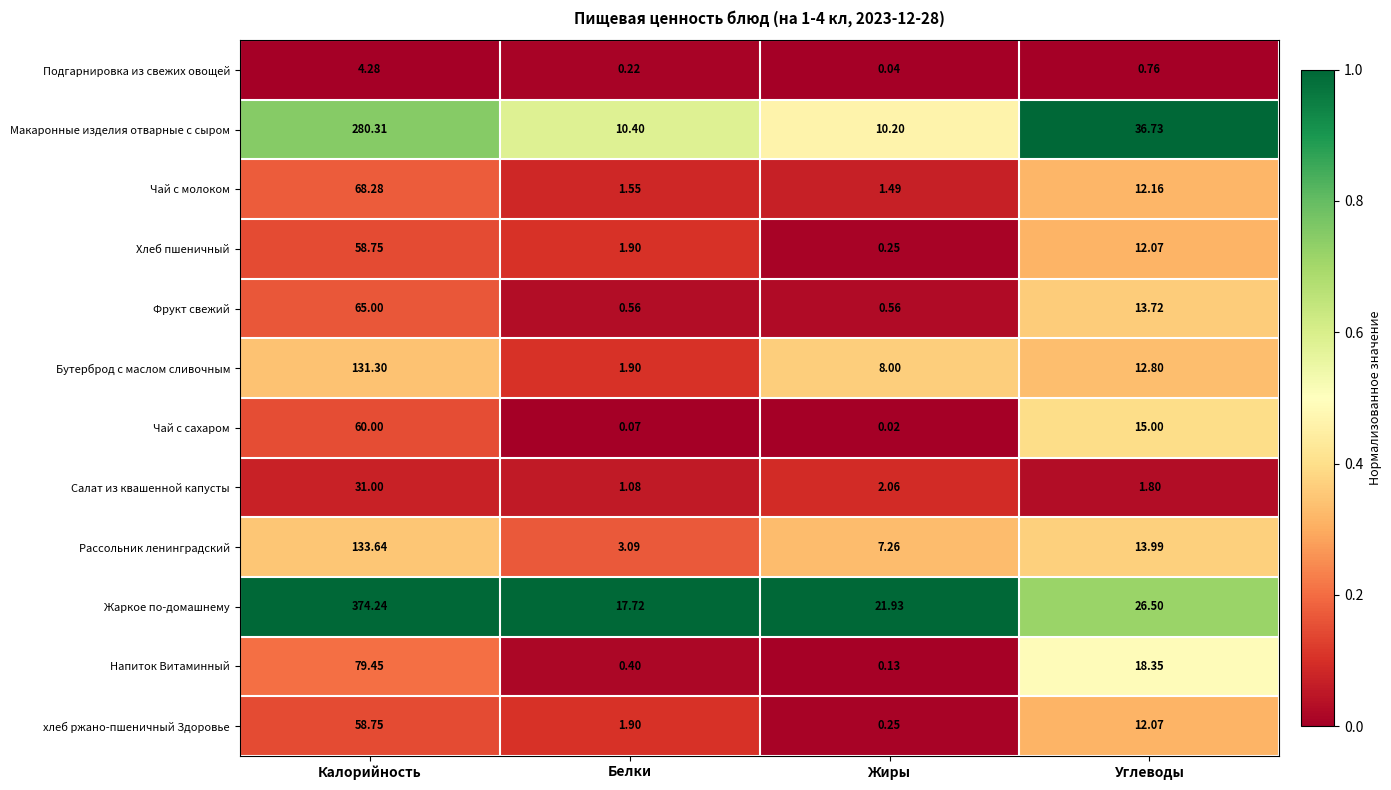

Where does the Жаркое по-домашнему series first go above 26?

Калорийность